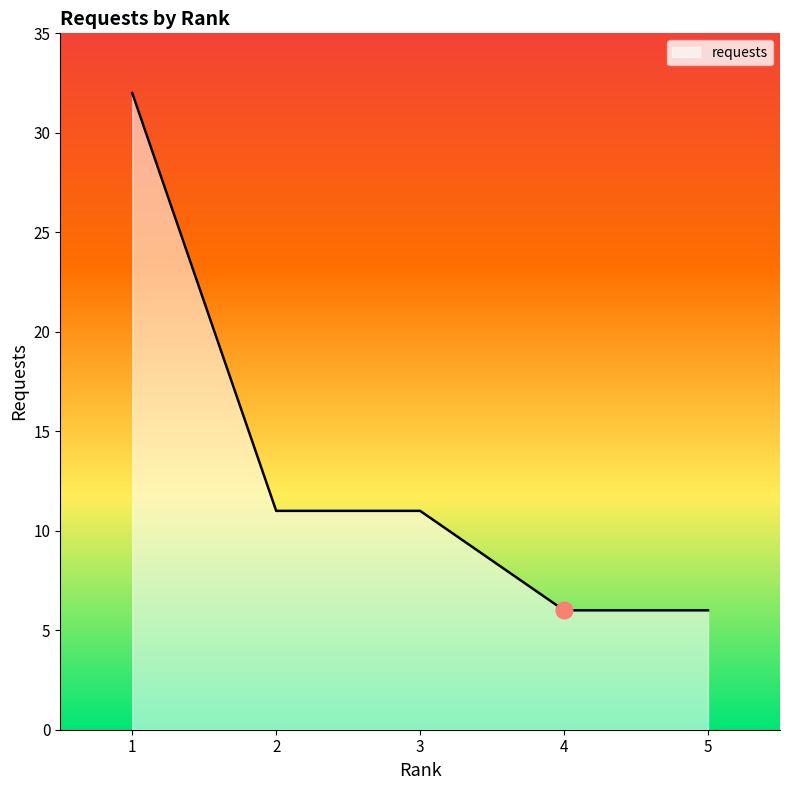

What is the sum of the values at 3 and 1?

43